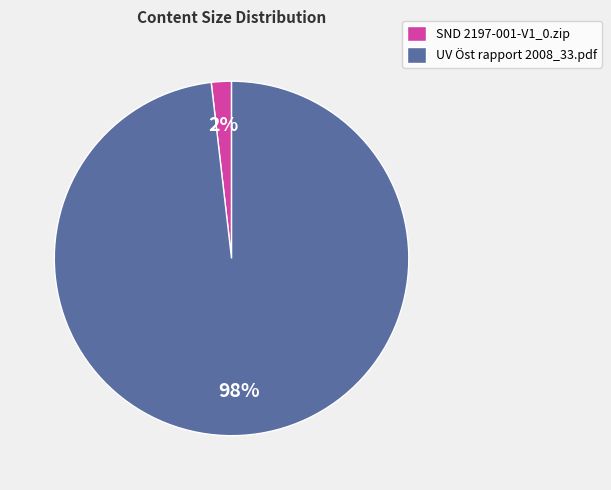

To the nearest percent, what percentage of the pie is SND 2197-001-V1_0.zip?

2%